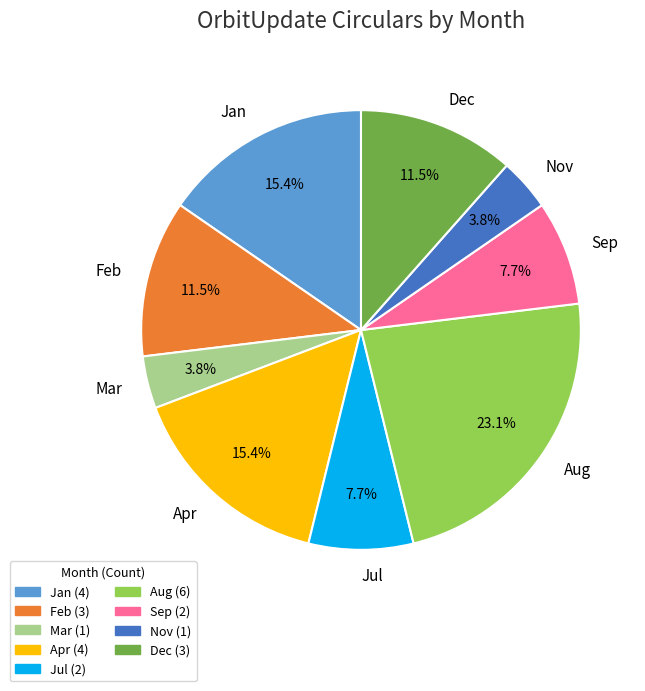

True or false: Sep accounts for 8% of the total.

True